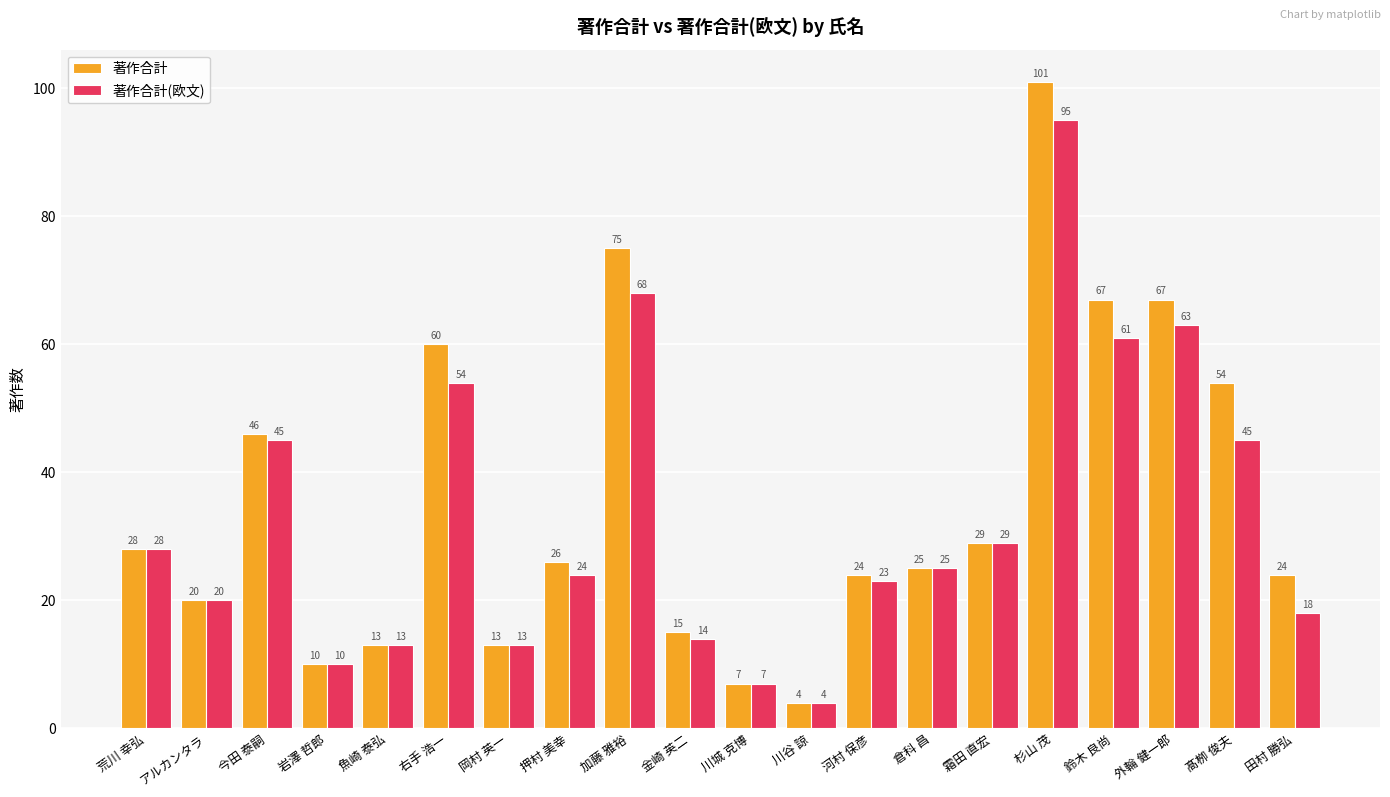

Which category has the highest value across all series?

杉山 茂